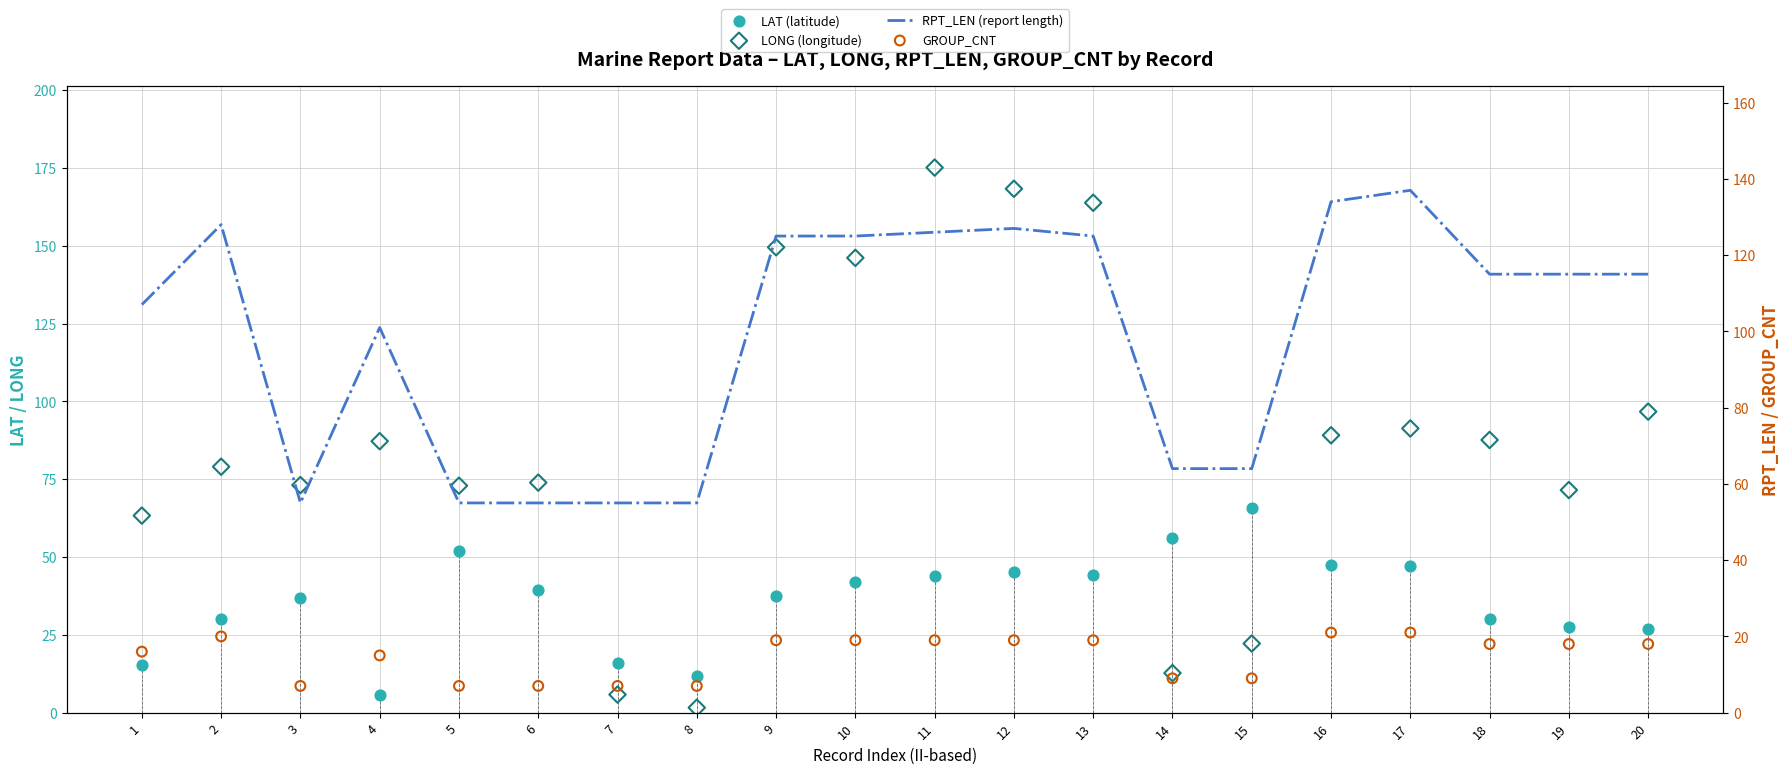

What is the total value across all series at 6?

175.4